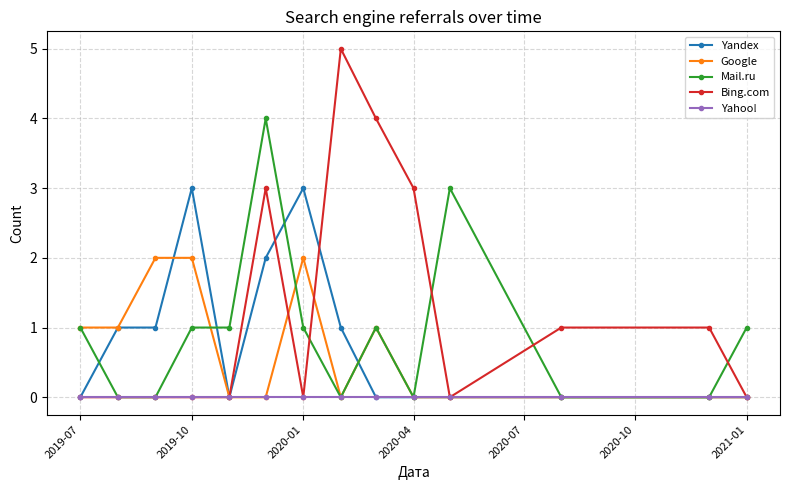

Which series has the largest total across all categories?

Bing.com